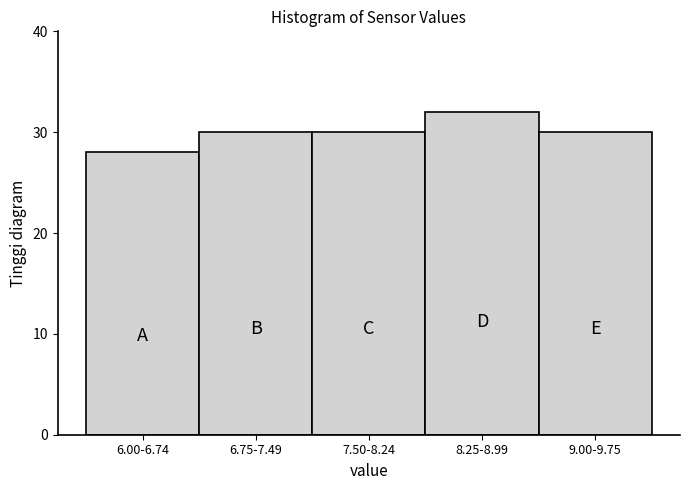

Reading right to left, transcribe all the data shown in this chart.

9.00-9.75=30	8.25-8.99=32	7.50-8.24=30	6.75-7.49=30	6.00-6.74=28